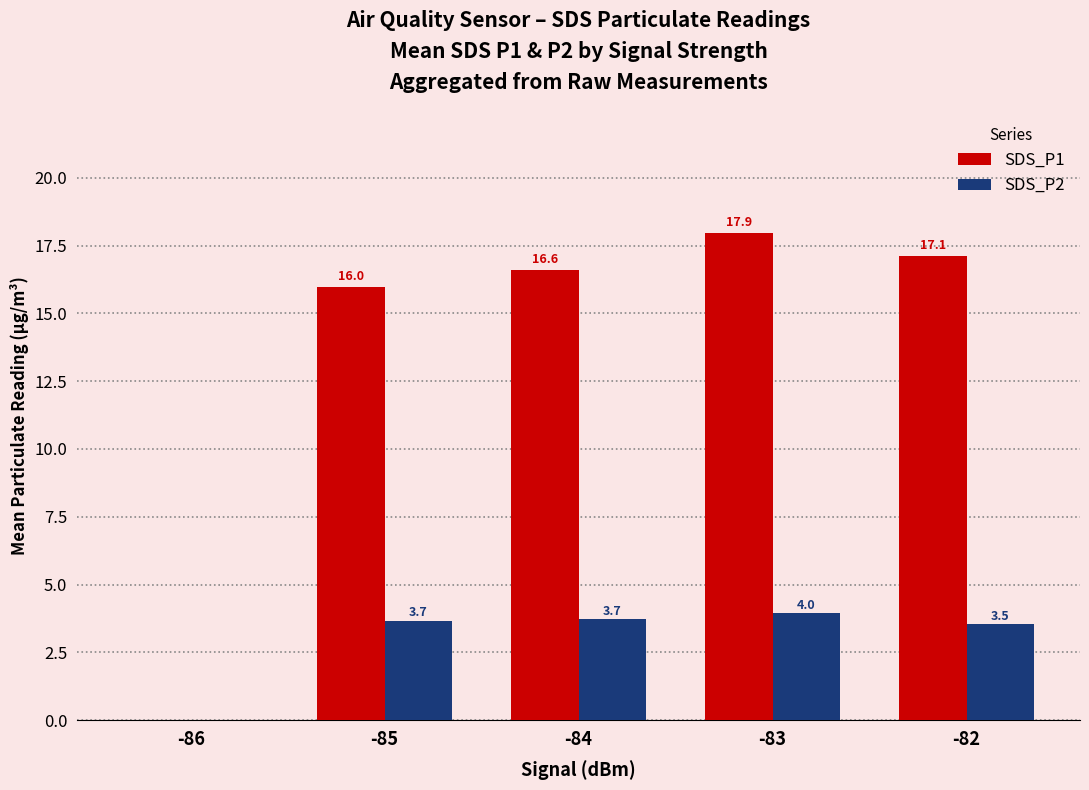

How many positive values does the SDS_P1 series have?

4